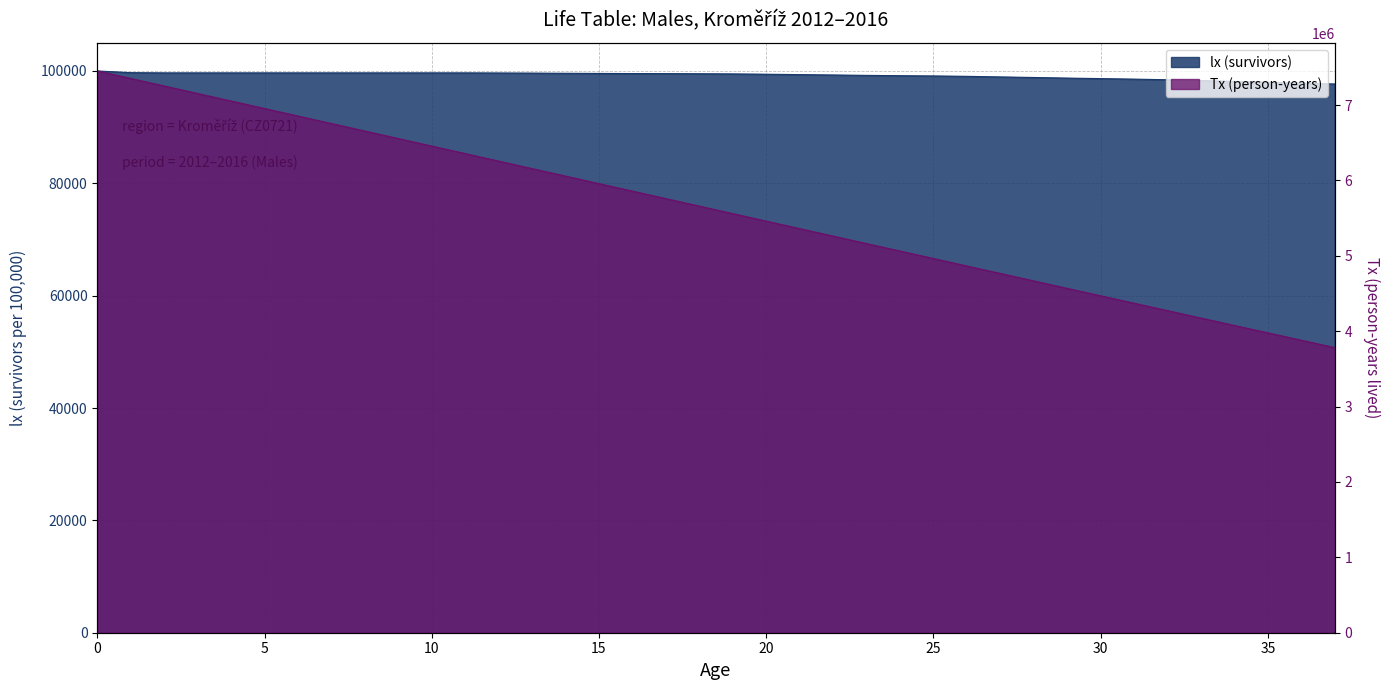

What is the sum of the Tx (person-years) values at 11 and 15?

12315302.7